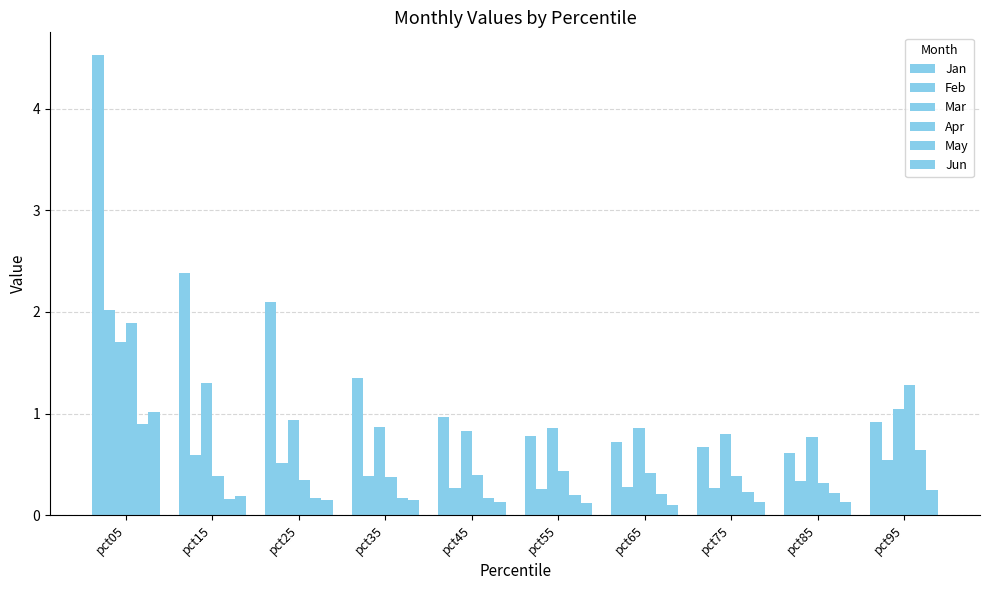

How many bars are there in total?

60